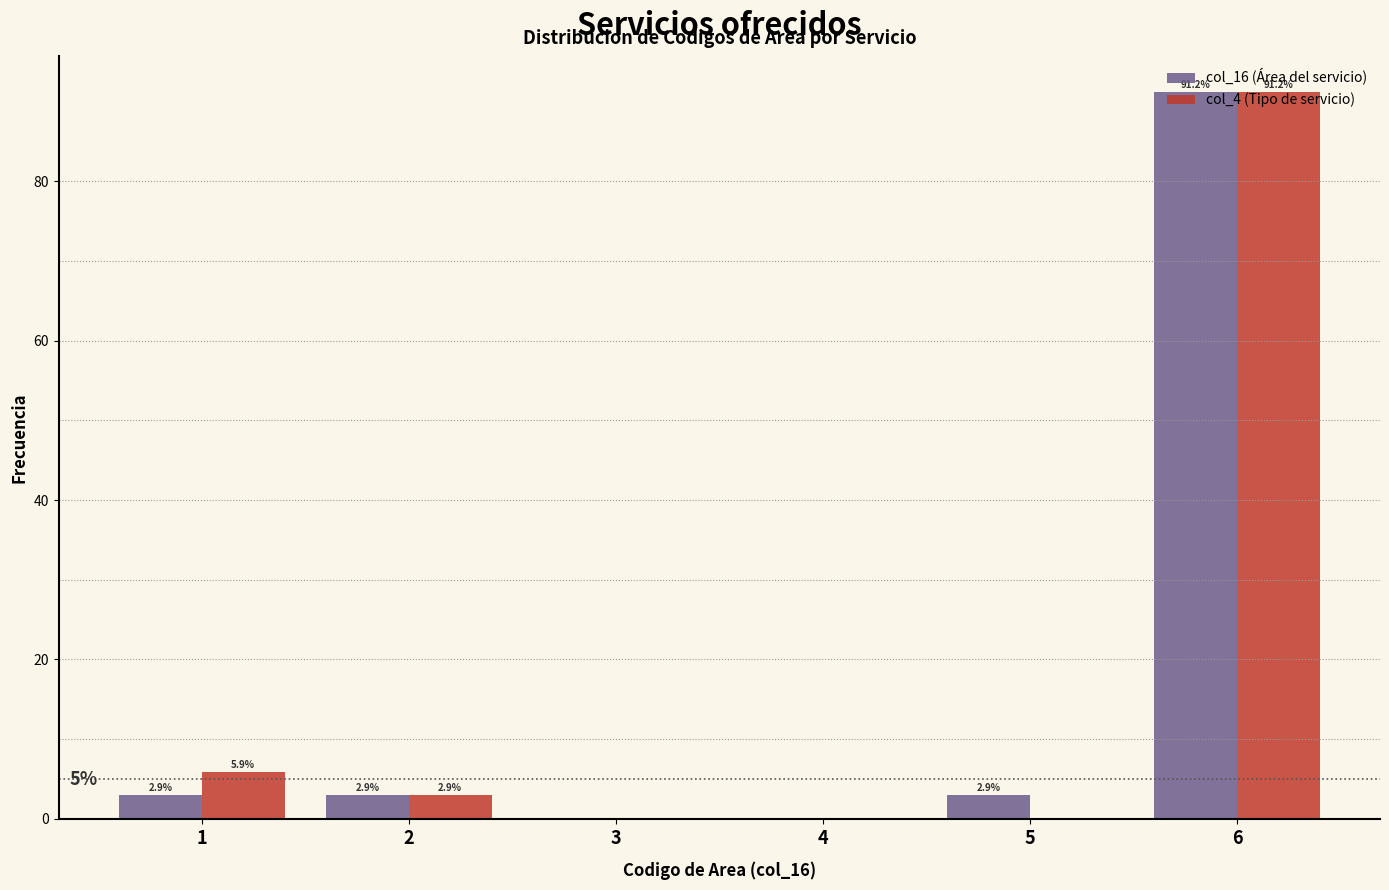

What is the approximate value of col_4 (Tipo de servicio) at 1?

5.9